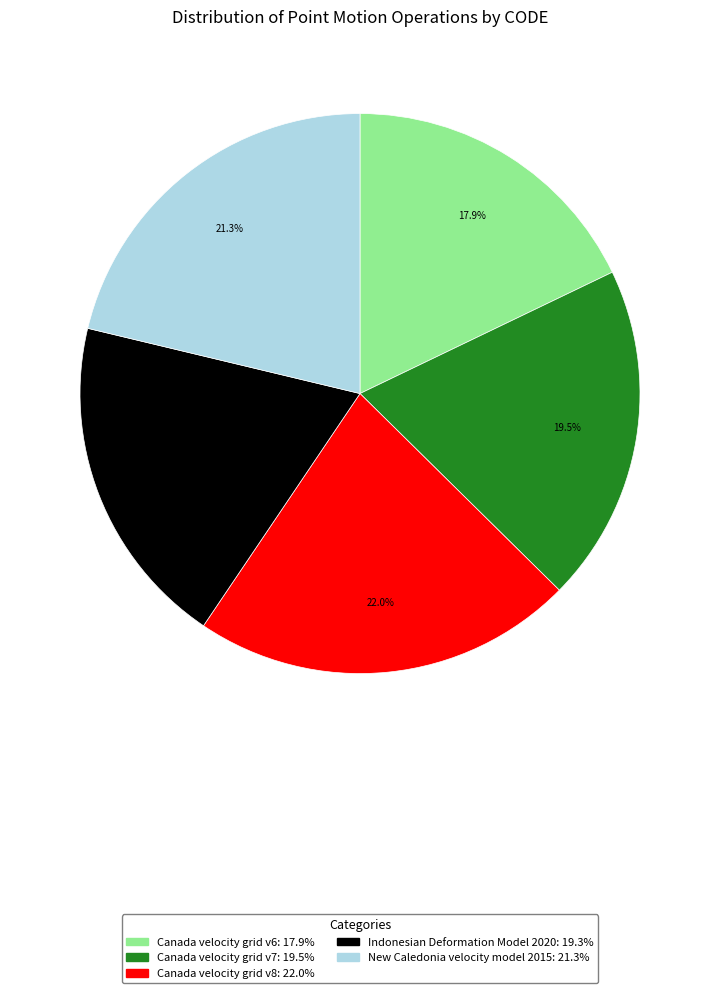

Which has a higher value, Canada velocity grid v6 or Canada velocity grid v8?

Canada velocity grid v8